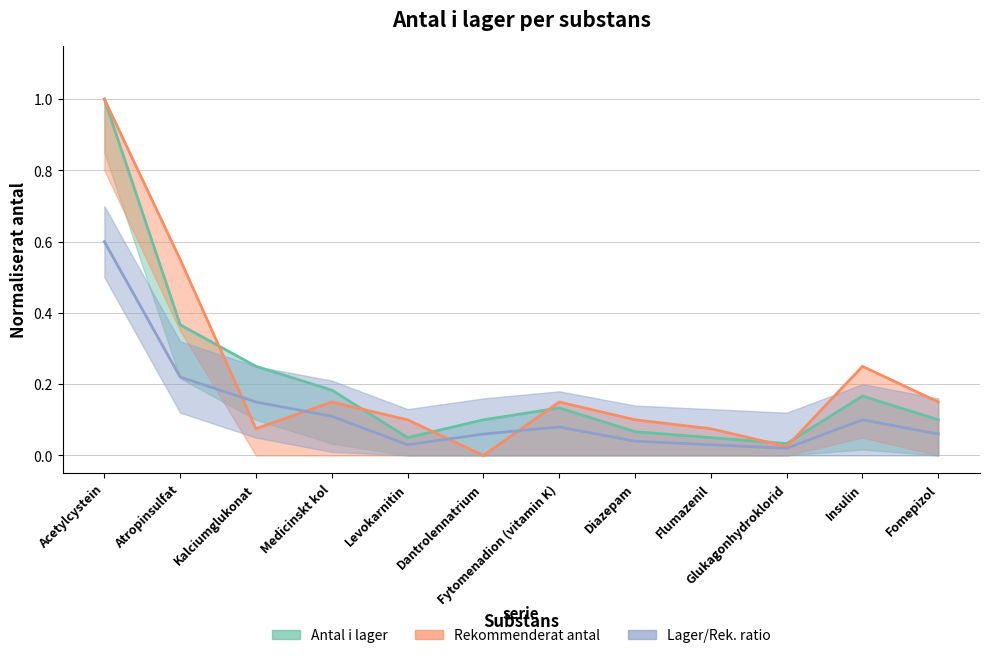

How many lines are shown in the chart?

3